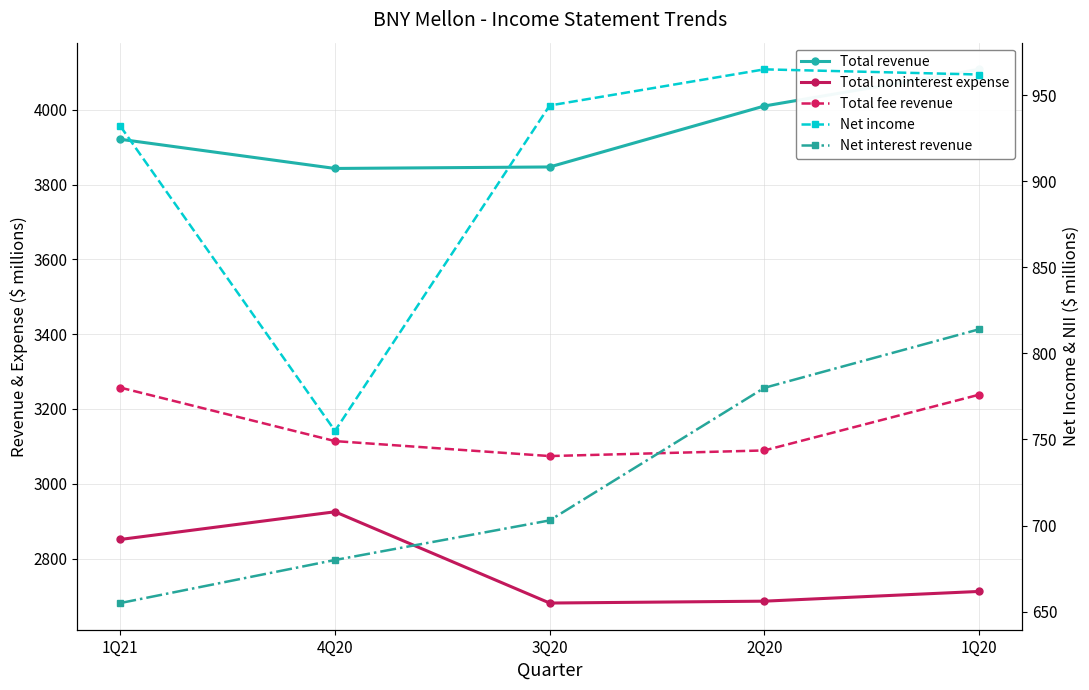

What value does the Total fee revenue series have at 3Q20, to the nearest 5?

3075